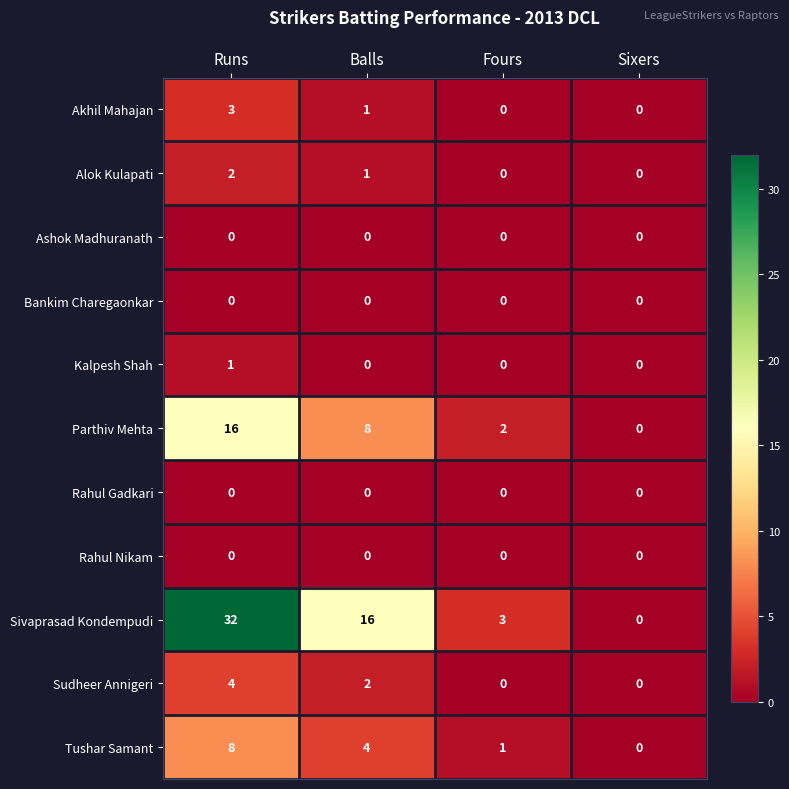

What is the total value across all series at Balls?

32